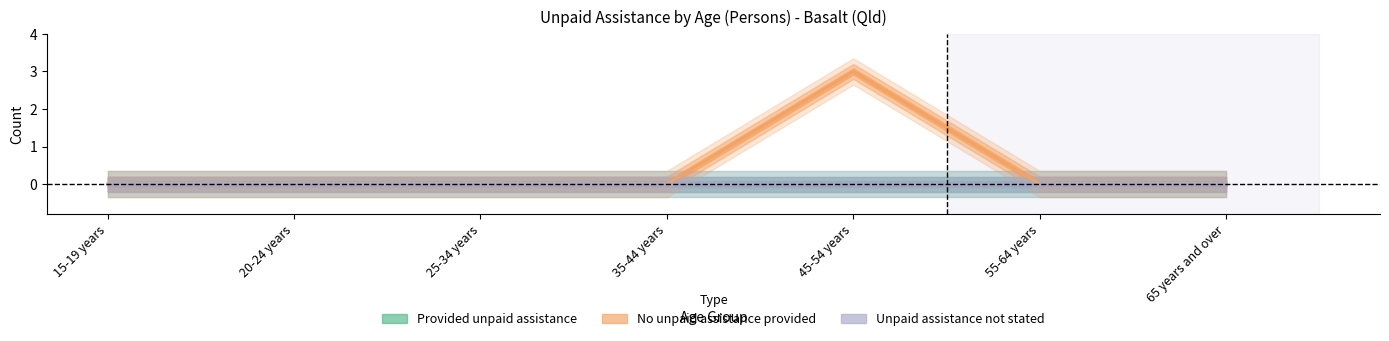

At which category does the chart reach its minimum across all series?

15-19 years